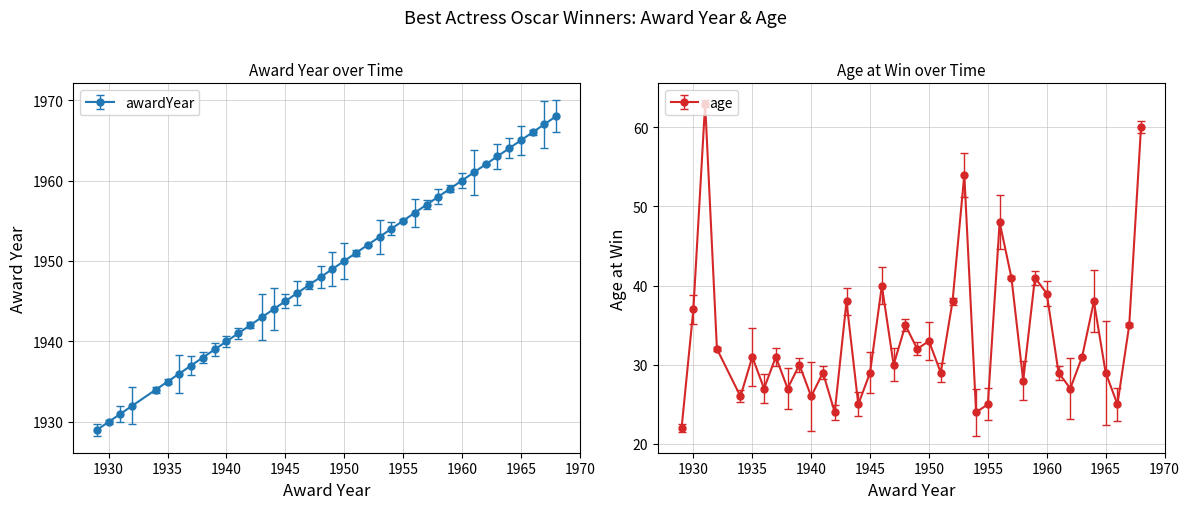

How many interior local peaks does the age series have?

13